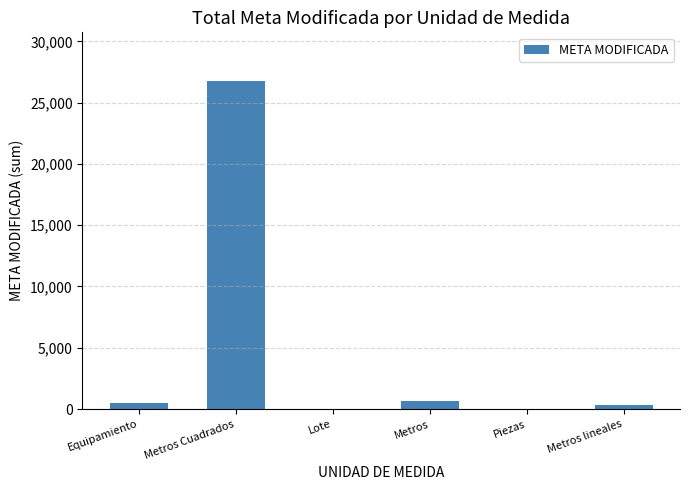

Count the number of data series in this chart.

1